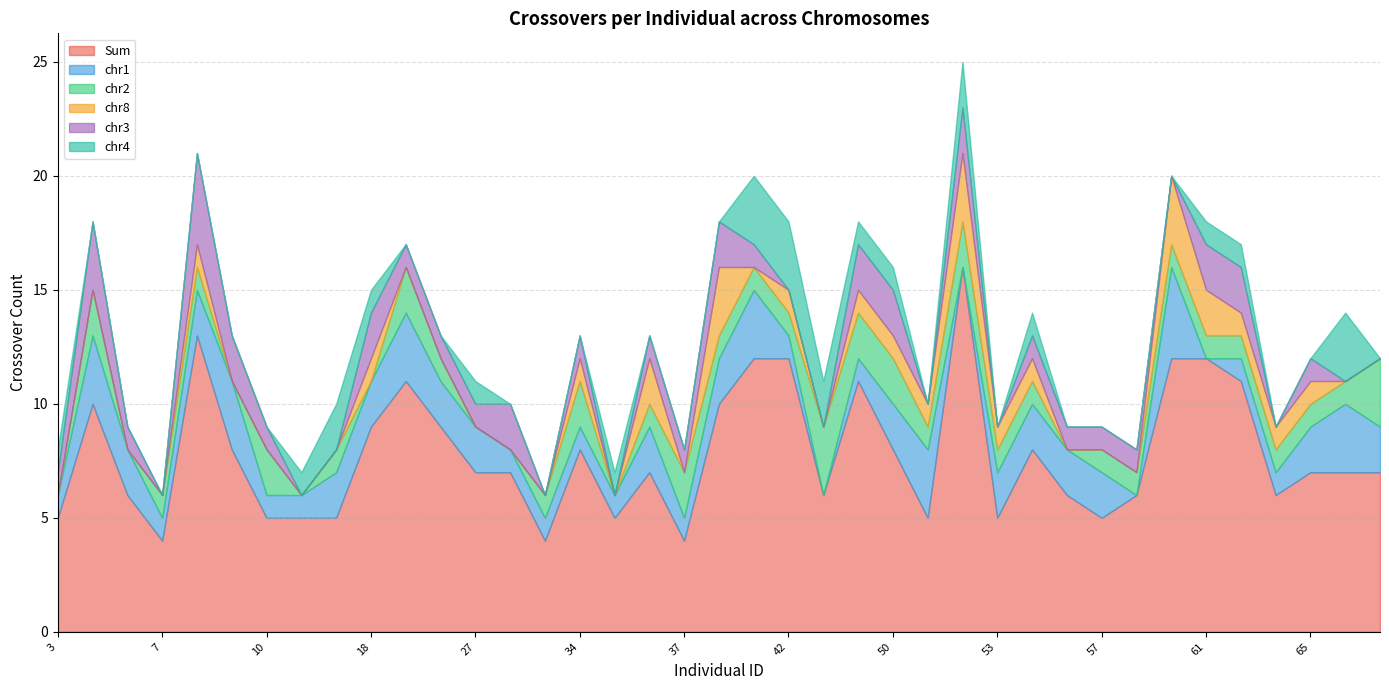

Which series has the widest spread of values?

Sum